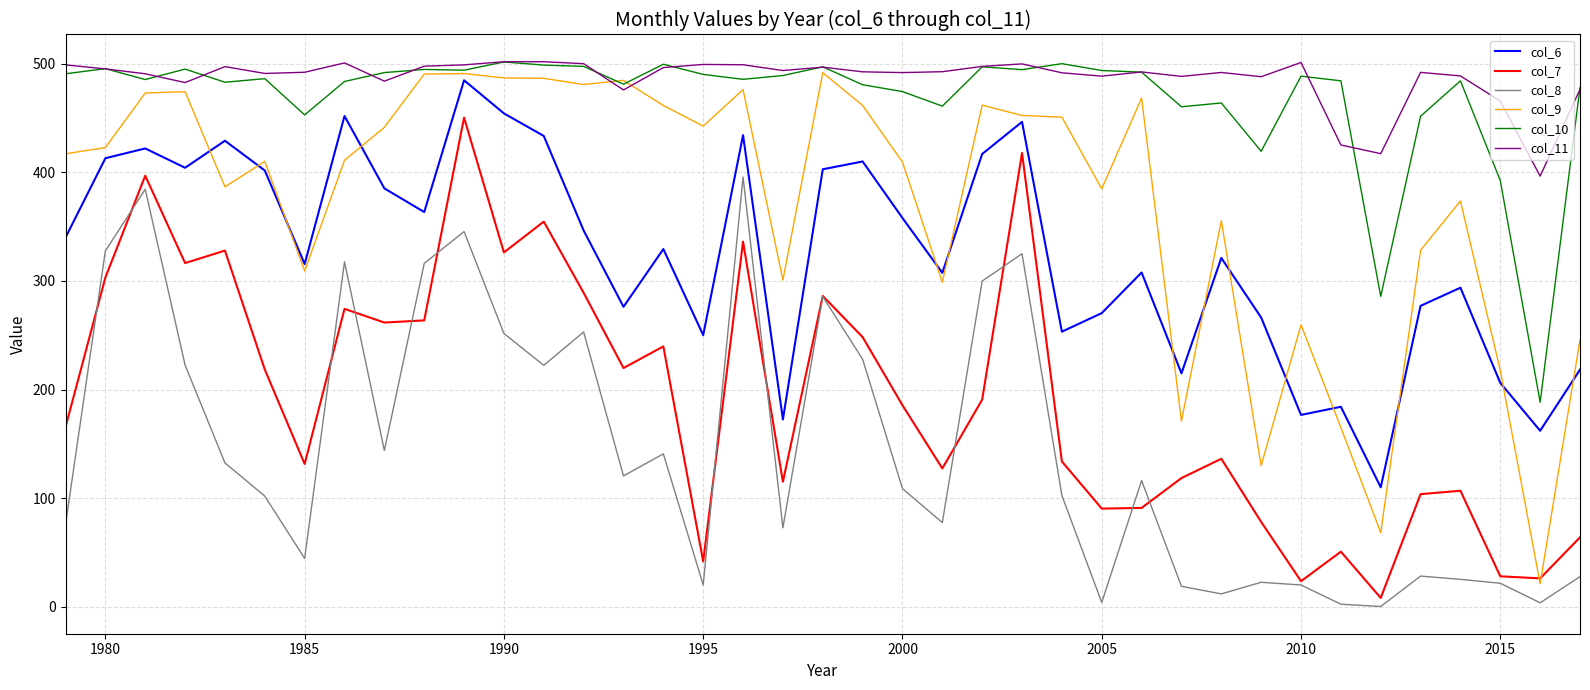

What is the maximum value shown in the chart?

502.0